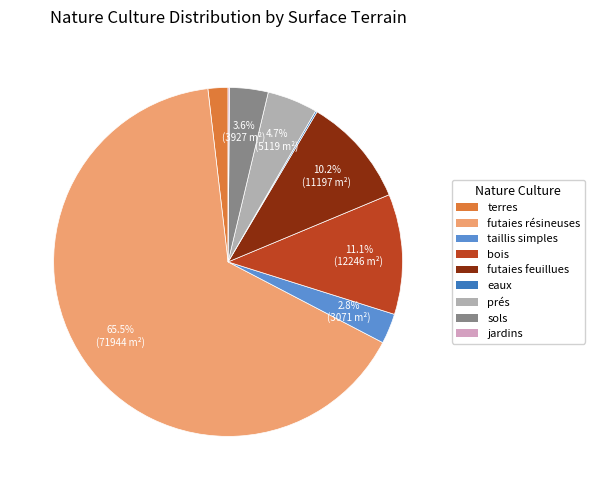

Is there a majority slice in this chart?

Yes